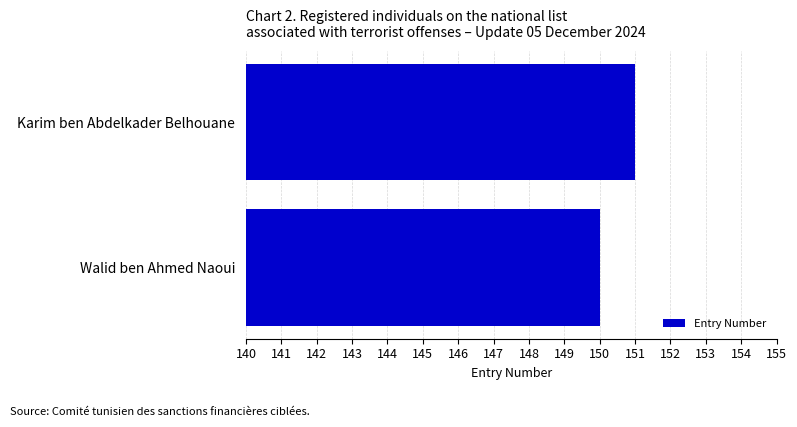

Rank the categories by value from highest to lowest.

Karim ben Abdelkader Belhouane, Walid ben Ahmed Naoui